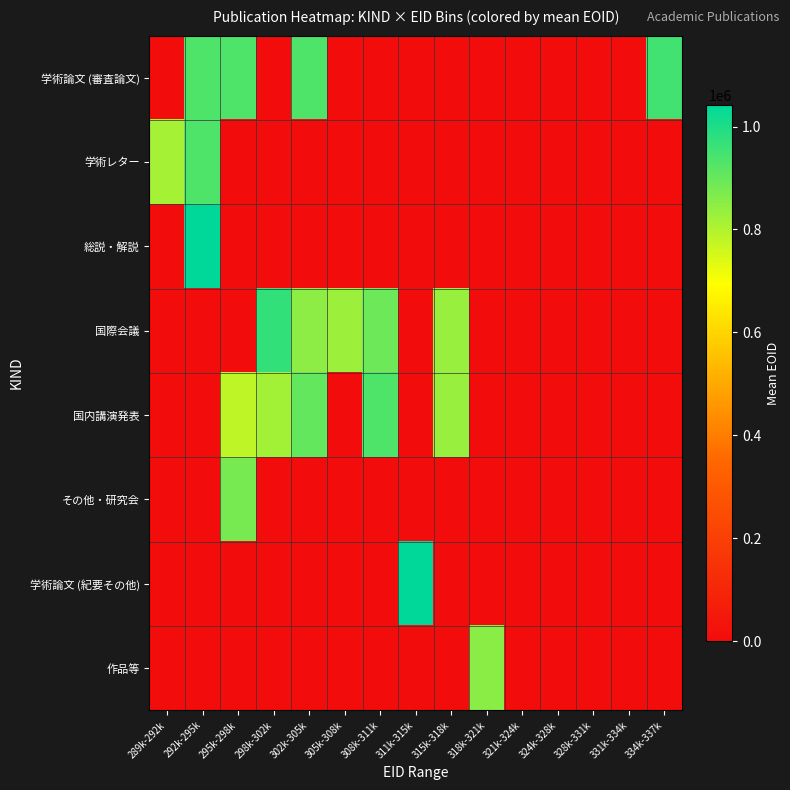

How many data points does each series have?

15